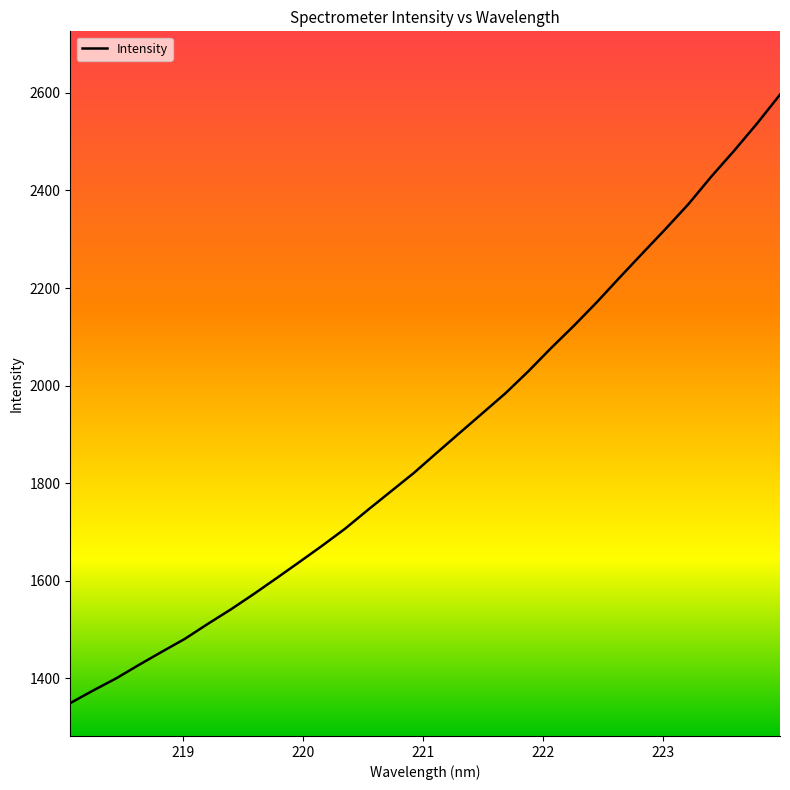

What is the greatest value displayed?

2596.6